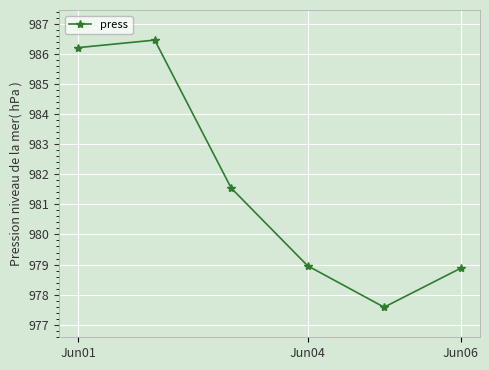

What is the smallest value displayed?

977.6